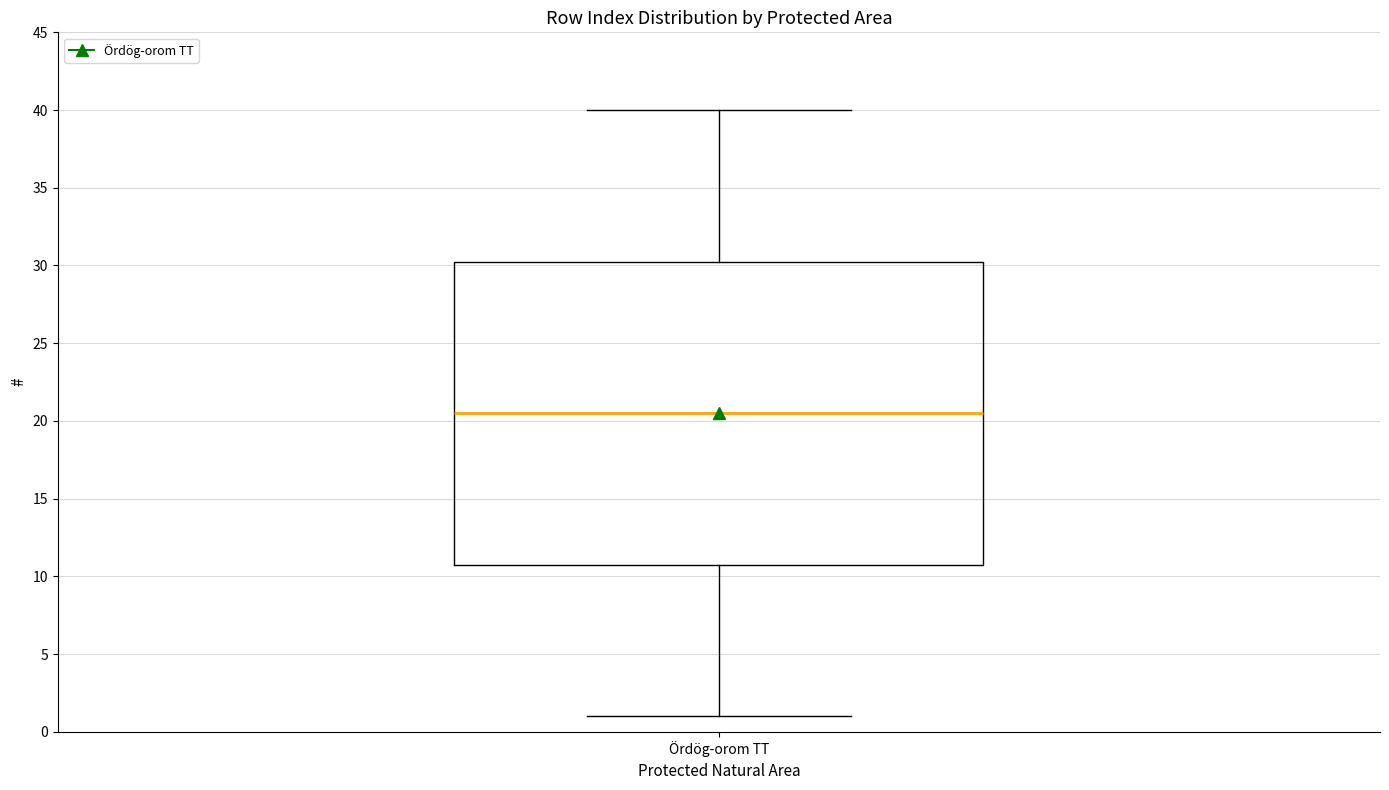

Where is the lower edge of the box for Ördög-orom TT on the y-axis? The values are not printed on the chart, so give them approximately, as read against the axis.

11.0